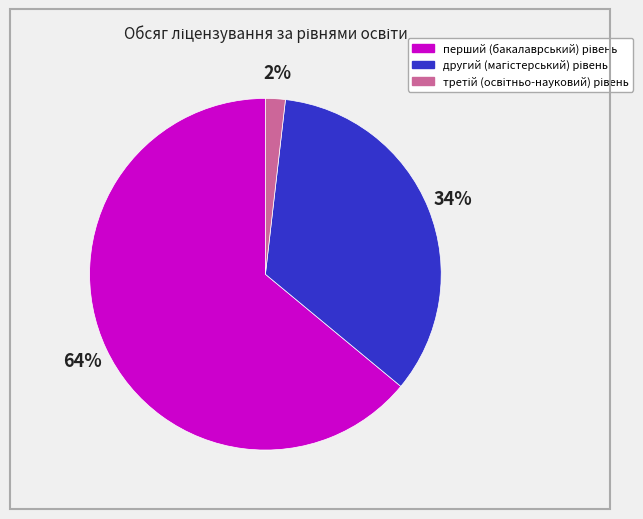

To the nearest percent, what is the average slice percentage?

33%